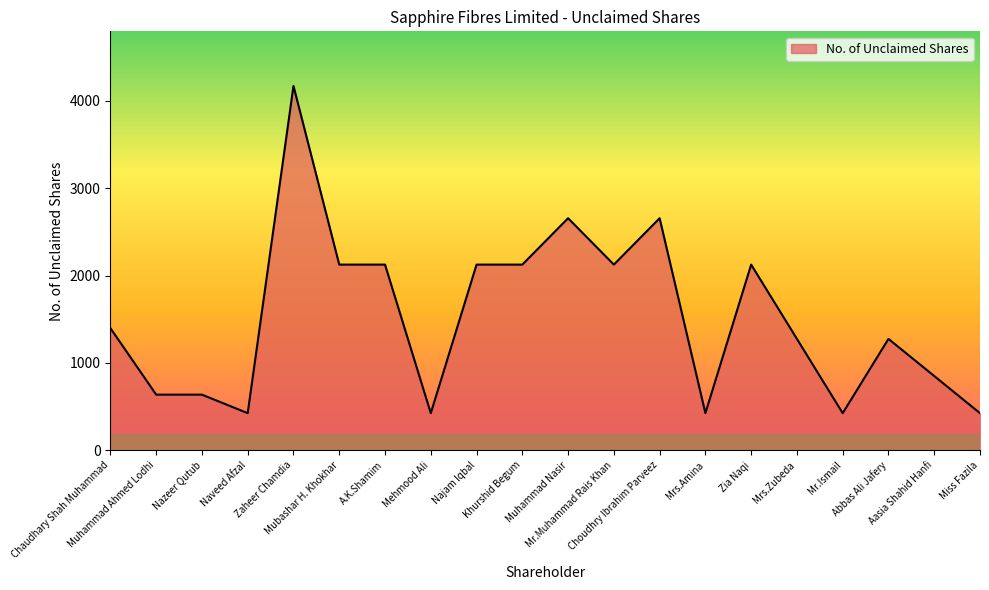

What is the sum of the values at Miss Fazila and Naveed Afzal?

850